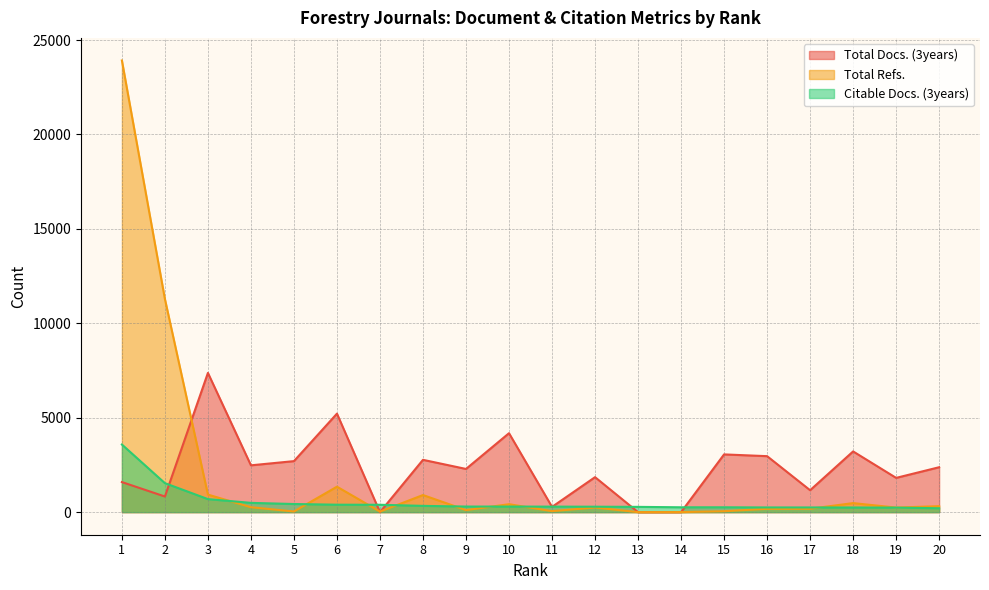

What is the value of the Citable Docs. (3years) point at the 8th from the left?

332